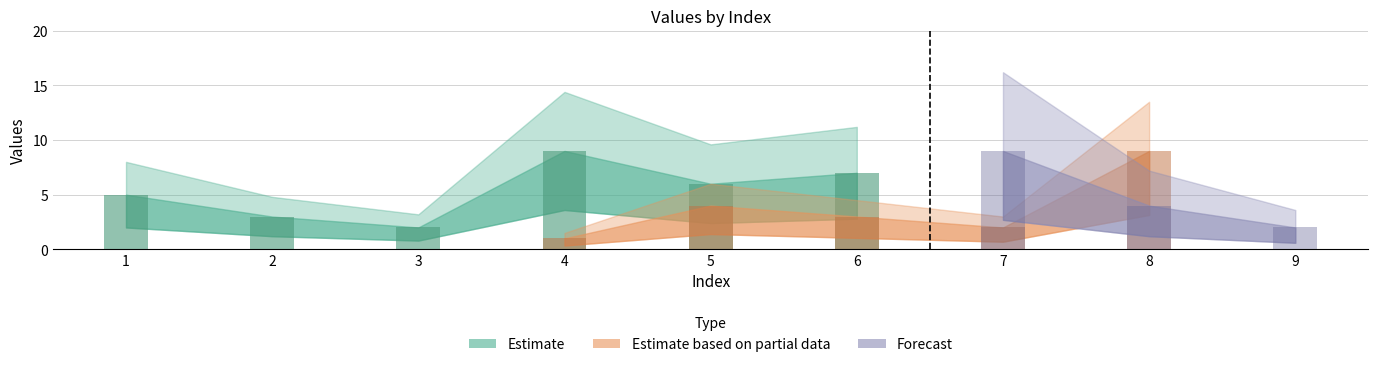

The col_6 series shows 1 at 5. True or false?

False